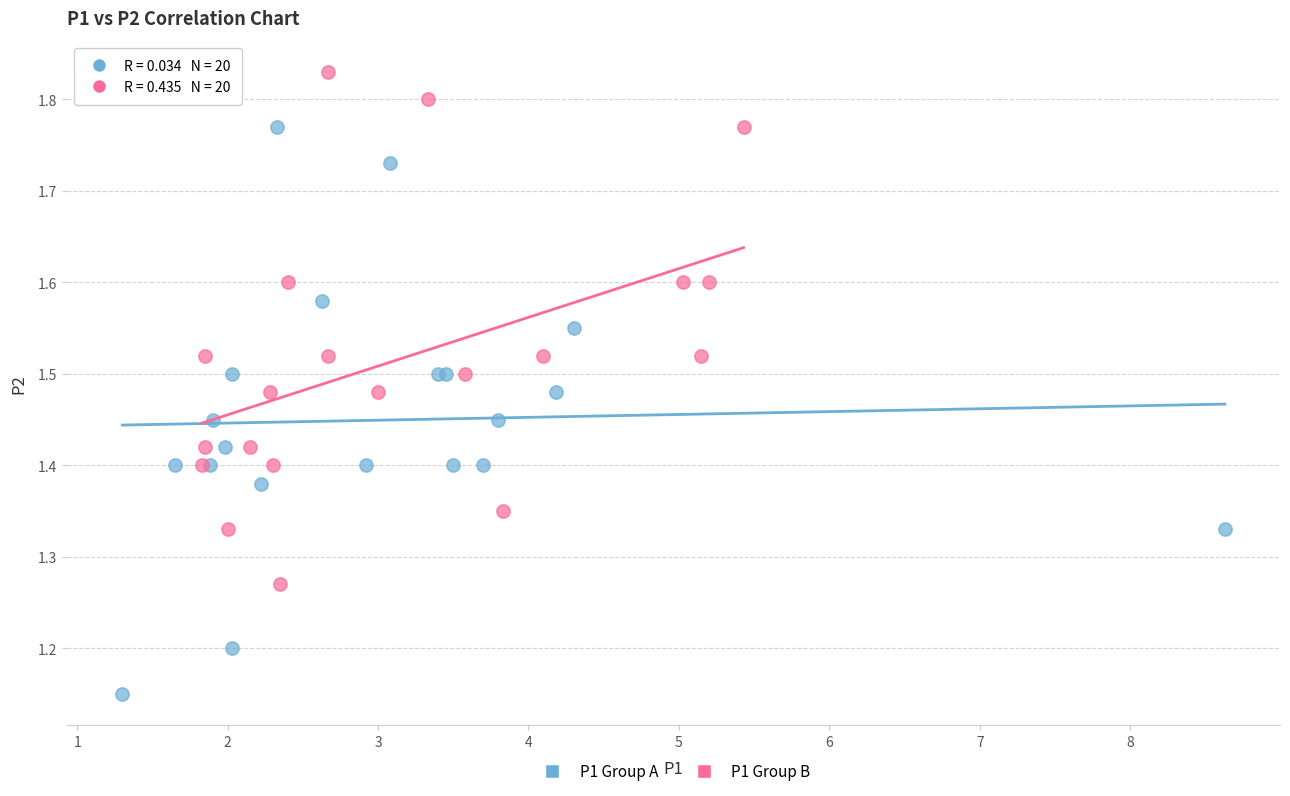

Which series reaches the minimum Y coordinate?

P1 Group A